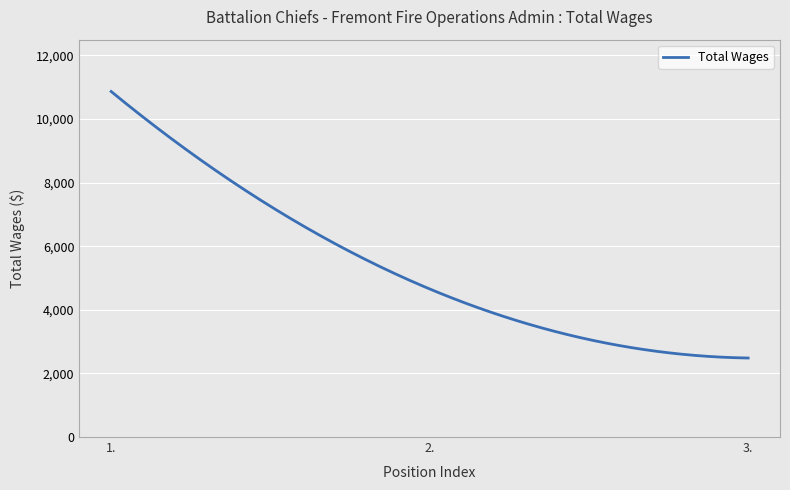

Count the number of categories in the chart.

300